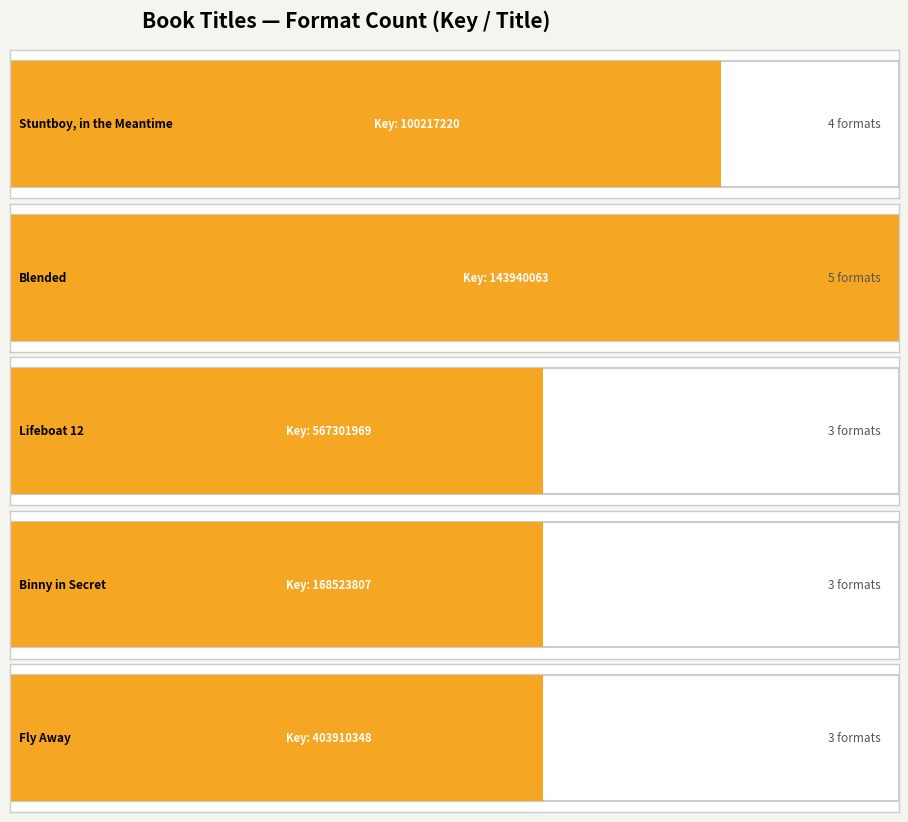

The chart shows a value of 2 at Blended. True or false?

False